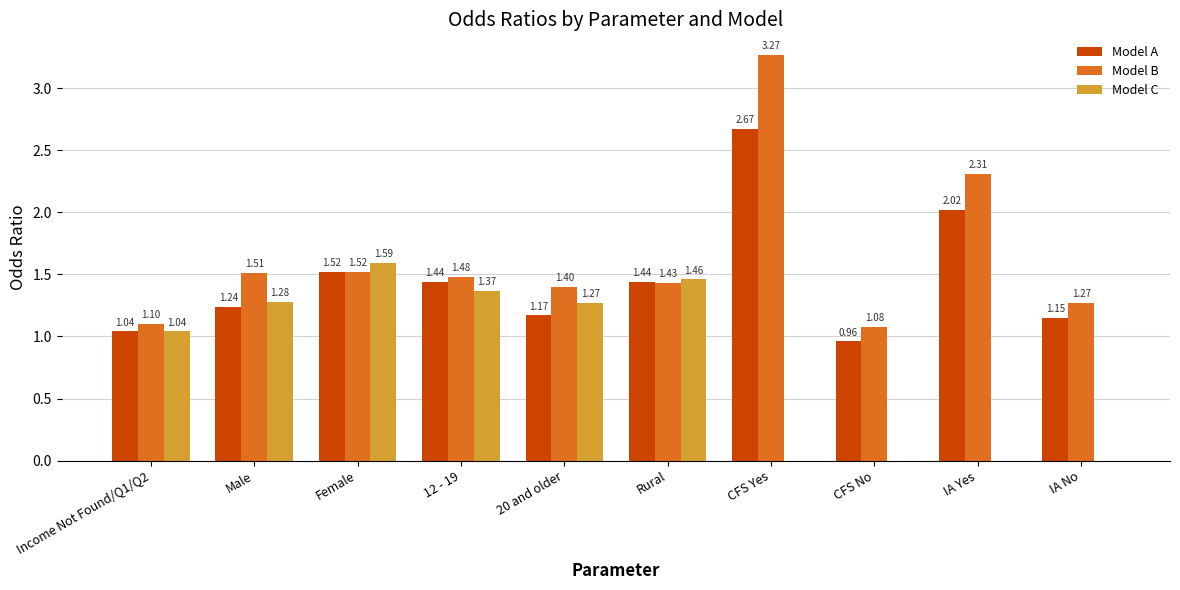

Between CFS Yes and IA No, which series saw the biggest shift?

Model B